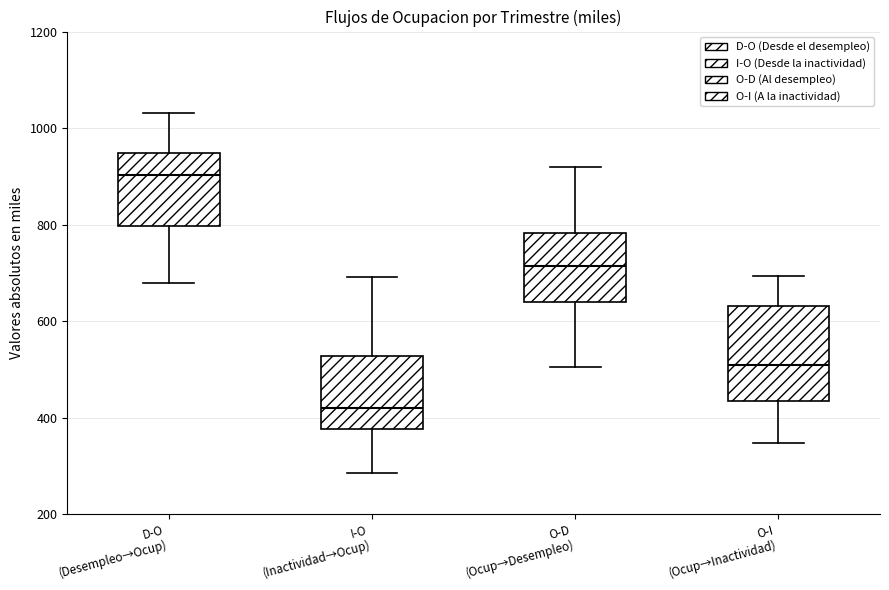

Which box is the tallest, from its lower edge to its upper edge?

O-I (Ocup→Inactividad)